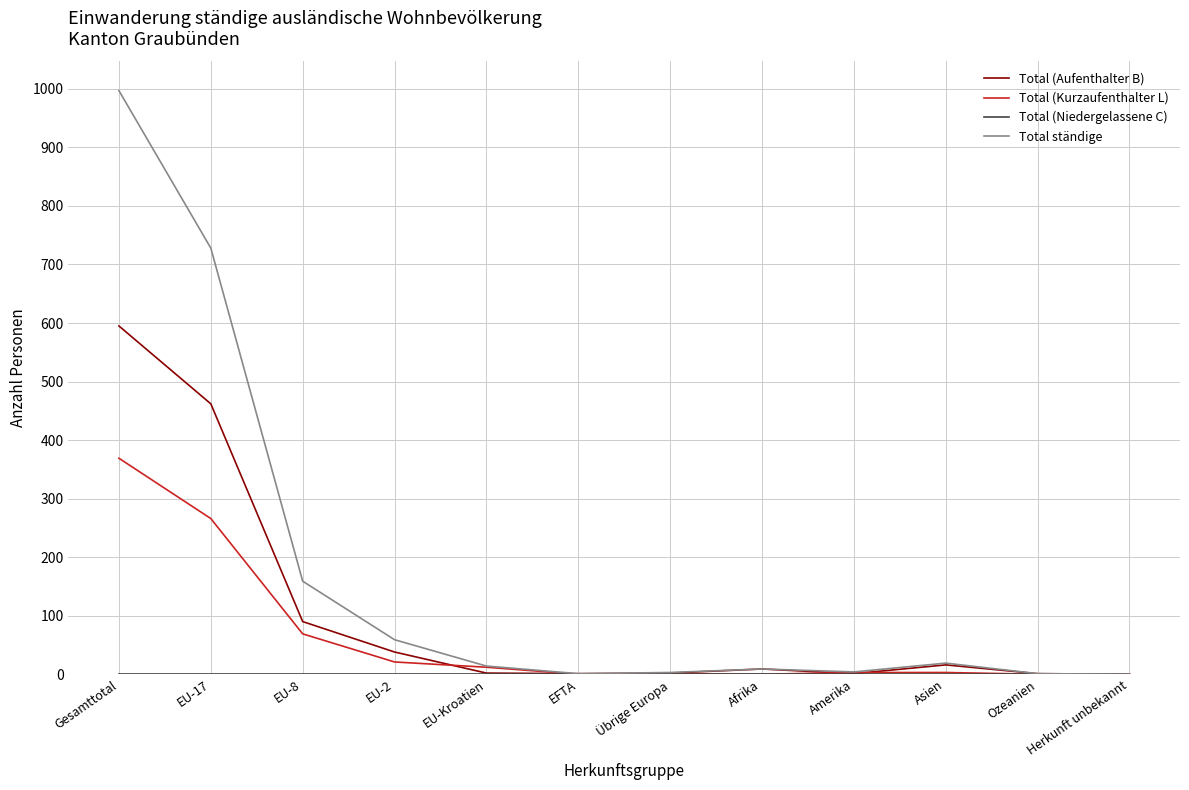

What is the spread (max minus min) of values at EU-Kroatien?

14